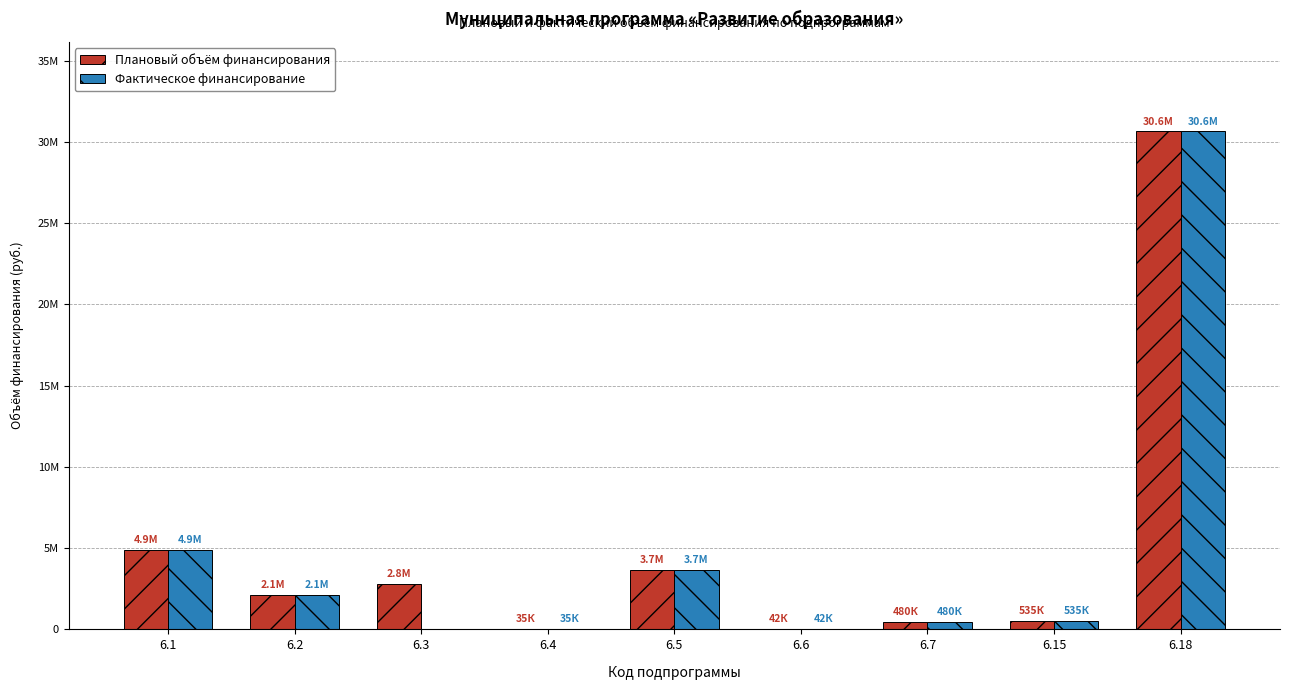

What is the sum of all Плановый объём финансирования values?

45172617